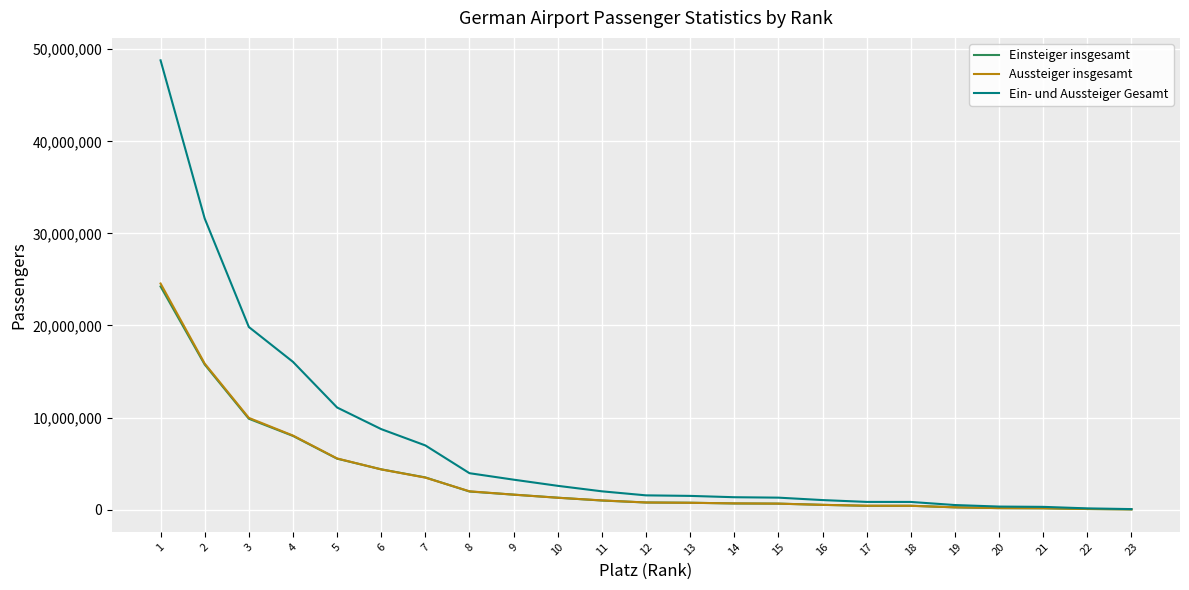

What is the smallest value displayed?

28740